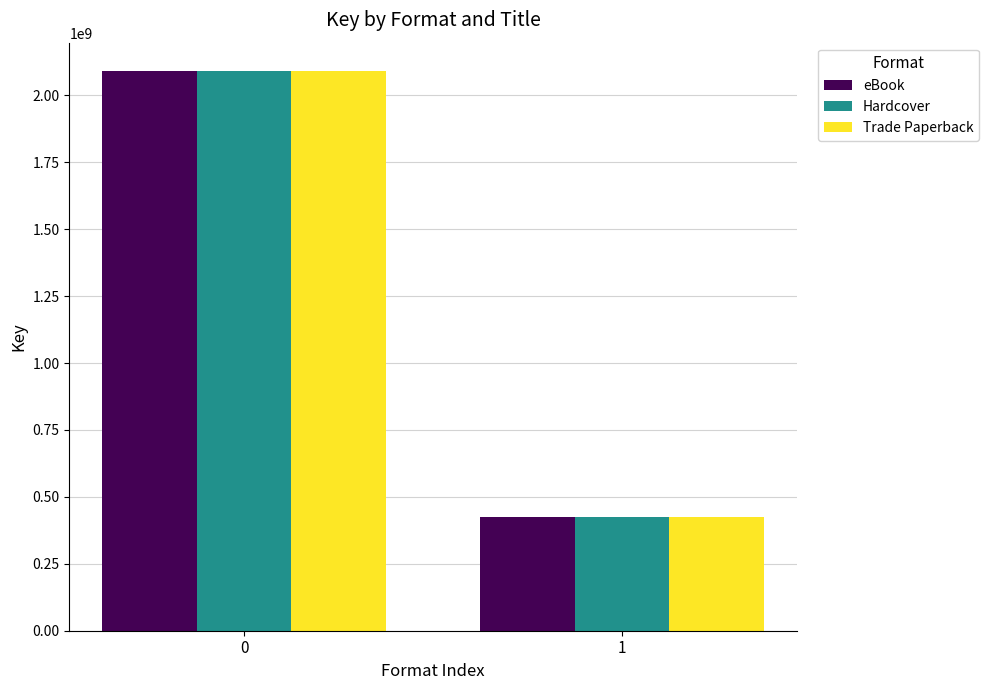

What is the highest value of the Trade Paperback series?

2092001459